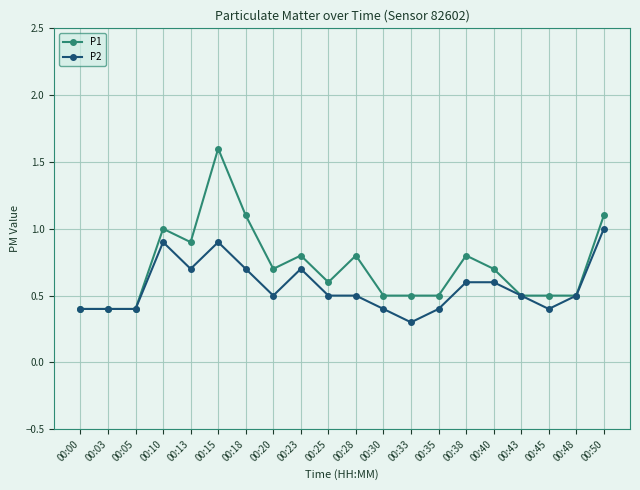

Rank the series by their maximum value, from lowest to highest.

P2, P1